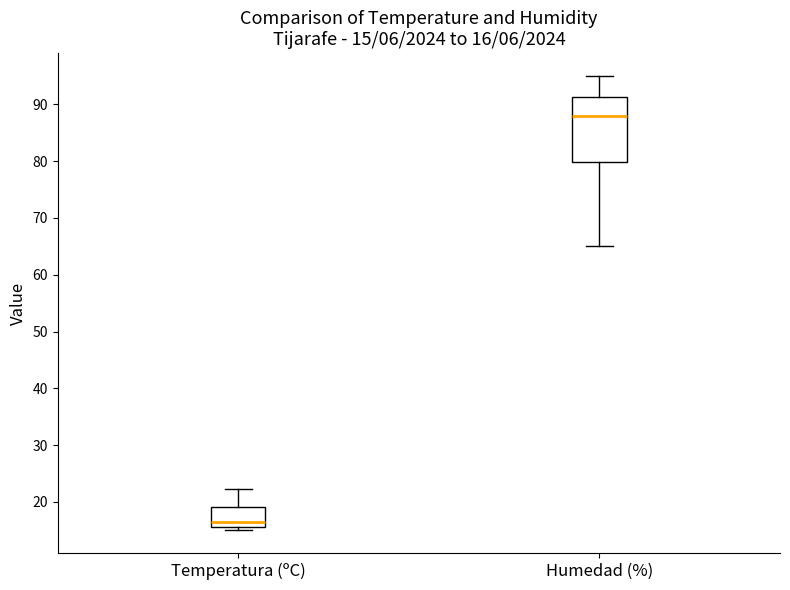

Which box's median line is the lowest?

Temperatura (ºC)